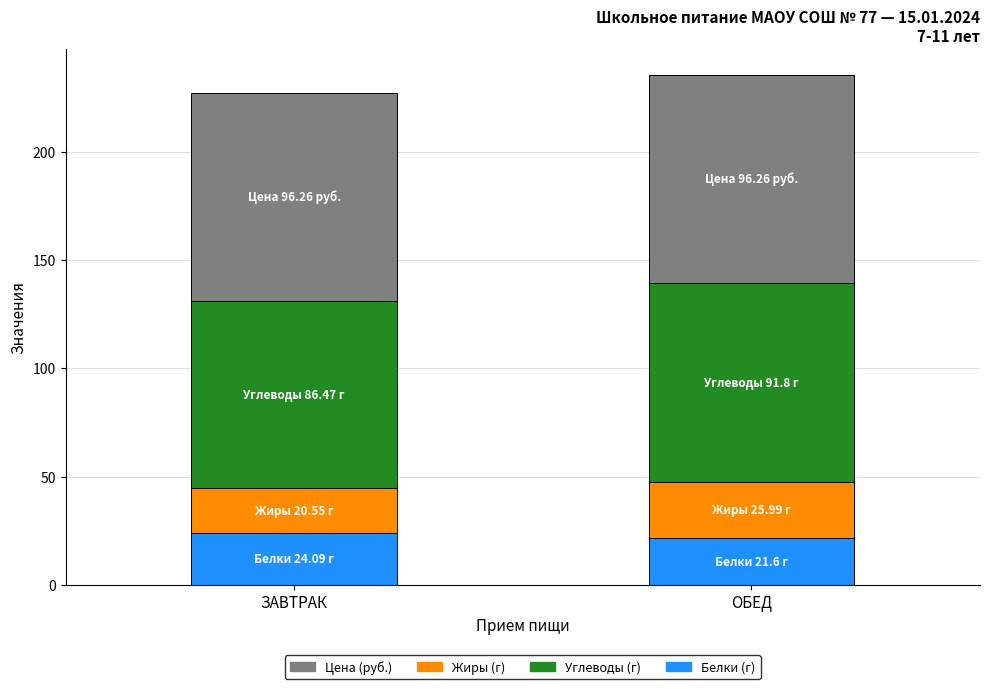

How many bars are there in total?

2